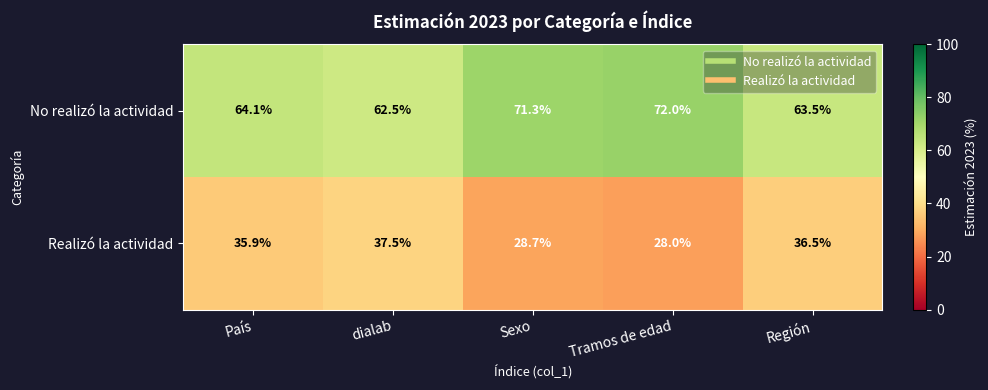

List the series in order of their peak value, lowest first.

Realizó la actividad, No realizó la actividad